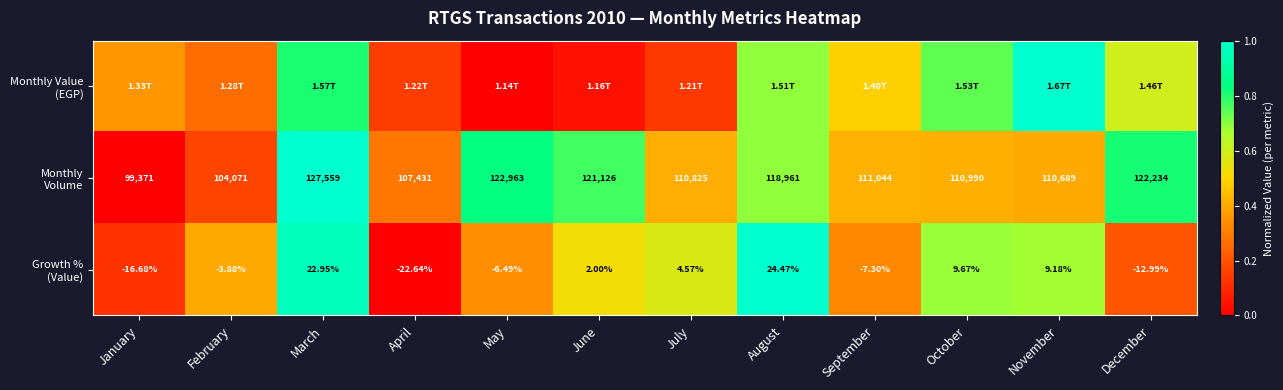

What is the spread (max minus min) of values at July?

0.4